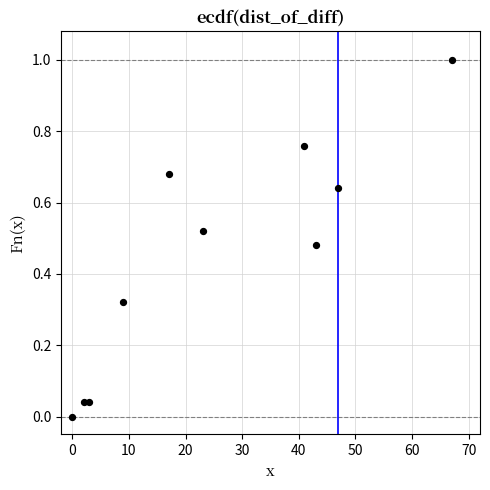

What is the average X value?

25.2